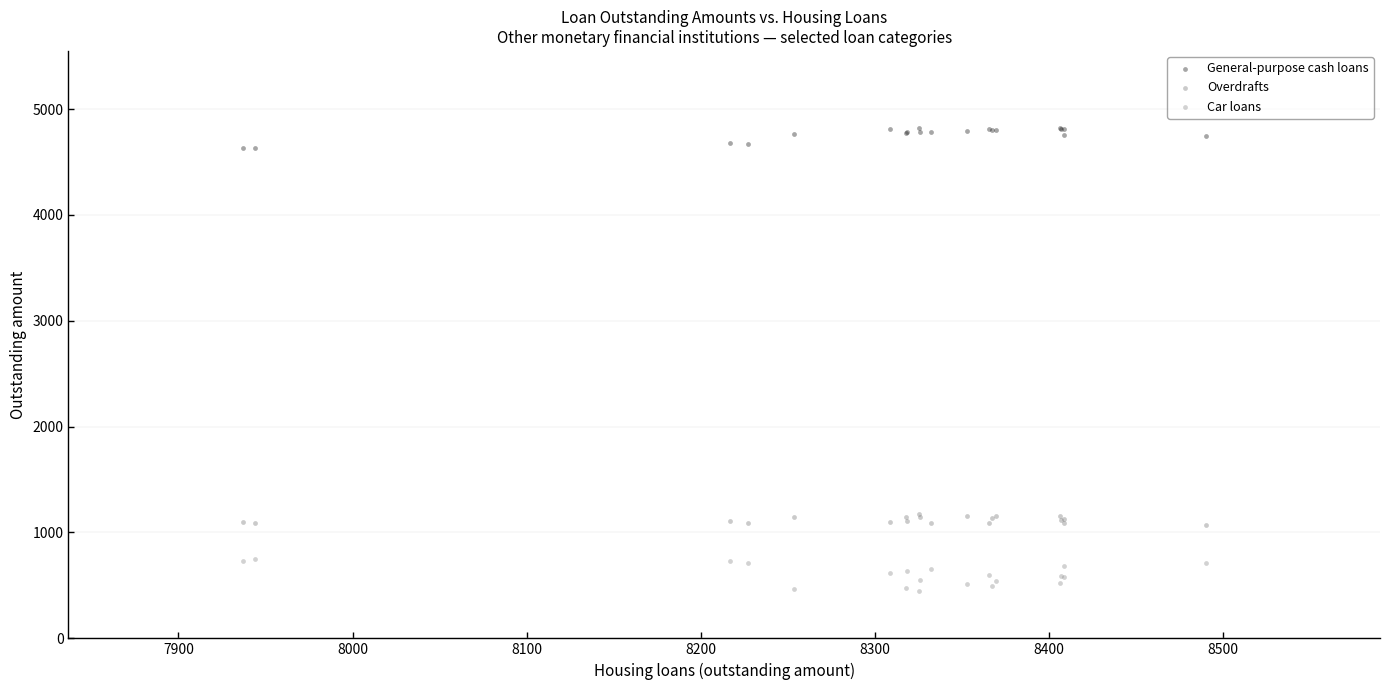

What is the X range (max minus min) for the scatter plot?

553.4